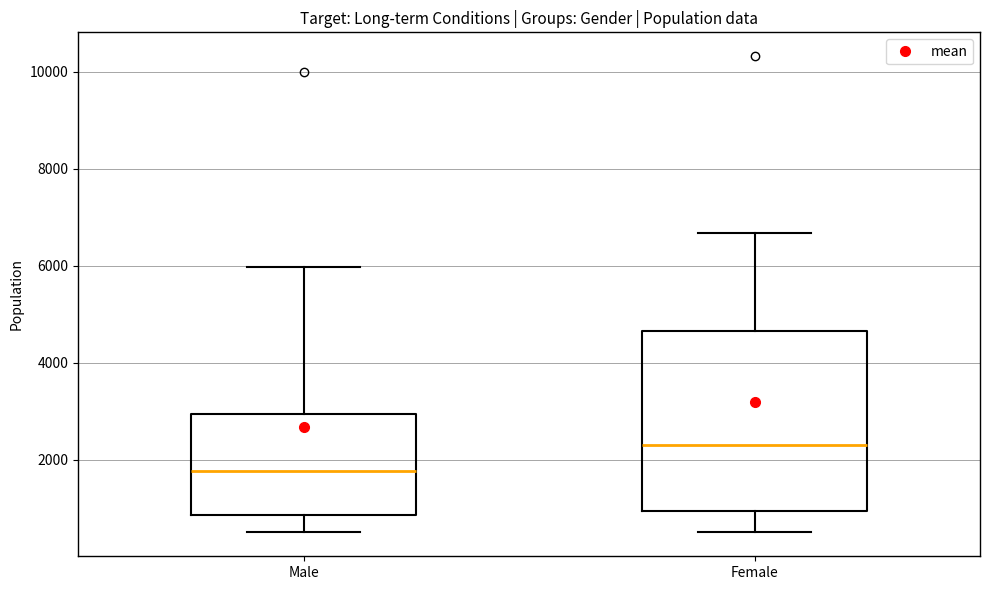

Which box is the tallest, from its lower edge to its upper edge?

Female